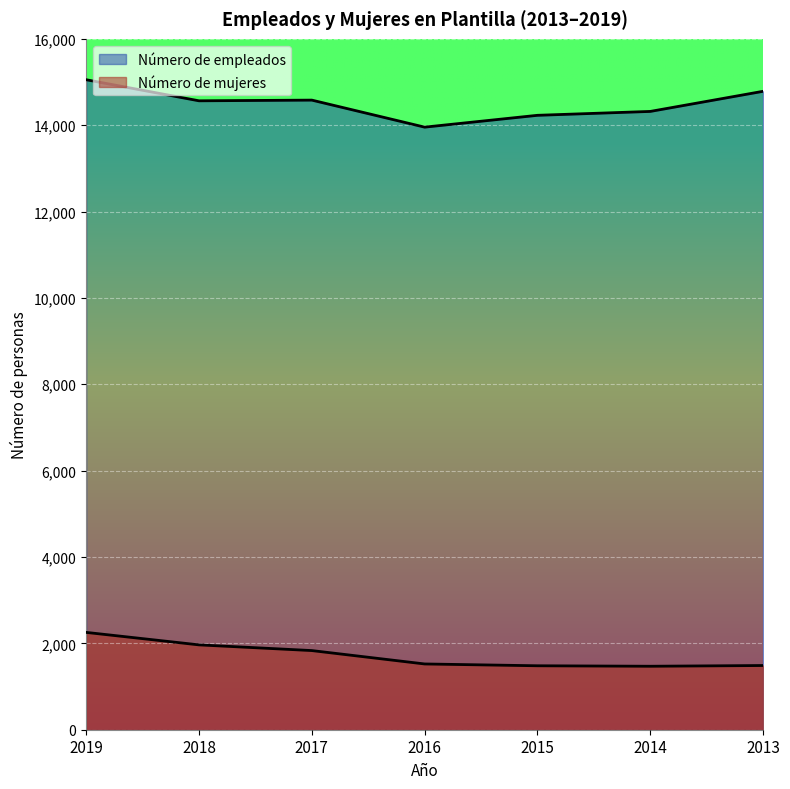

How many values in the Número de empleados series exceed 14565?

3